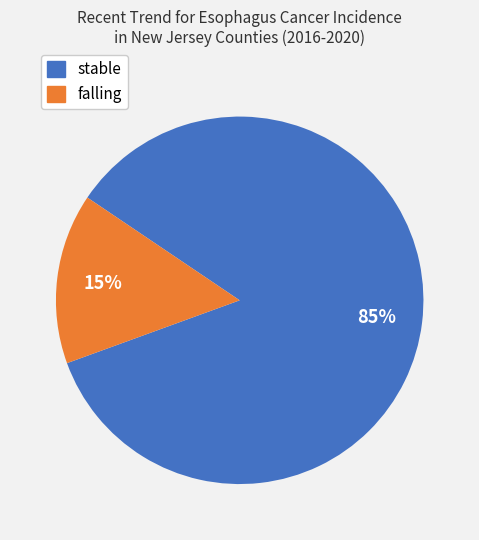

Rank the categories by value from lowest to highest.

falling, stable